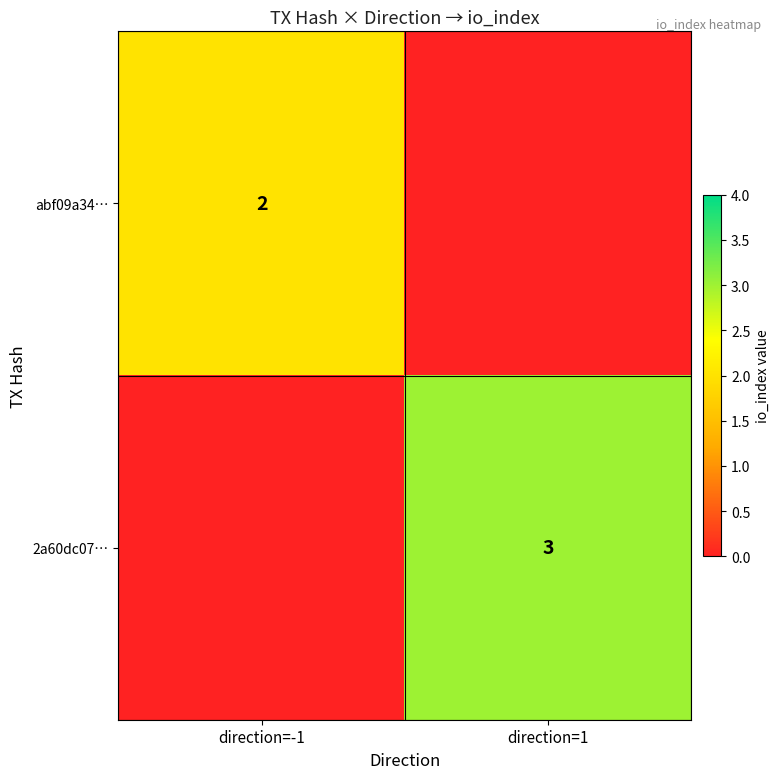

True or false: abf09a34… has a value of 3 at direction=-1.

False